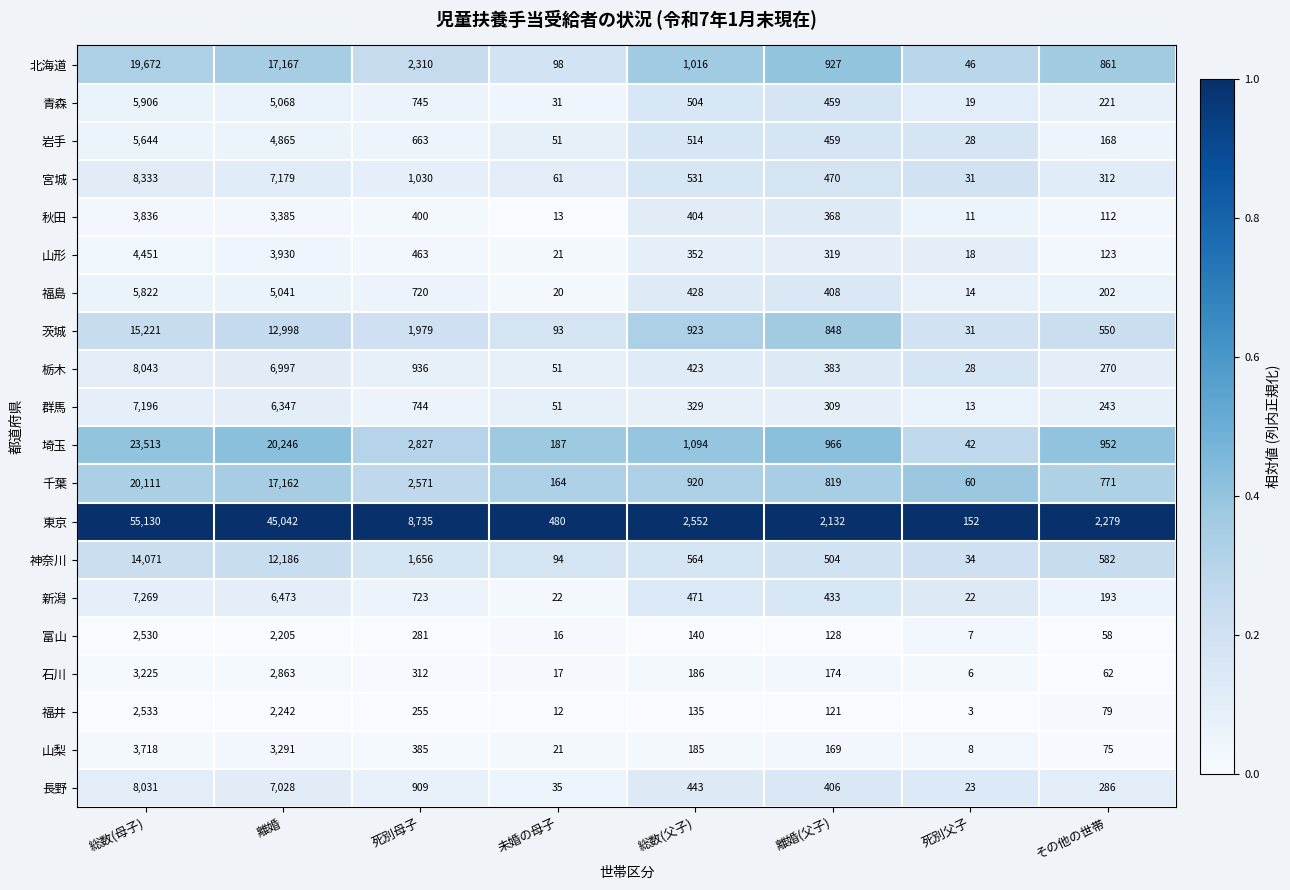

What is the difference between the second highest and second lowest values in the 福島 series?

5021